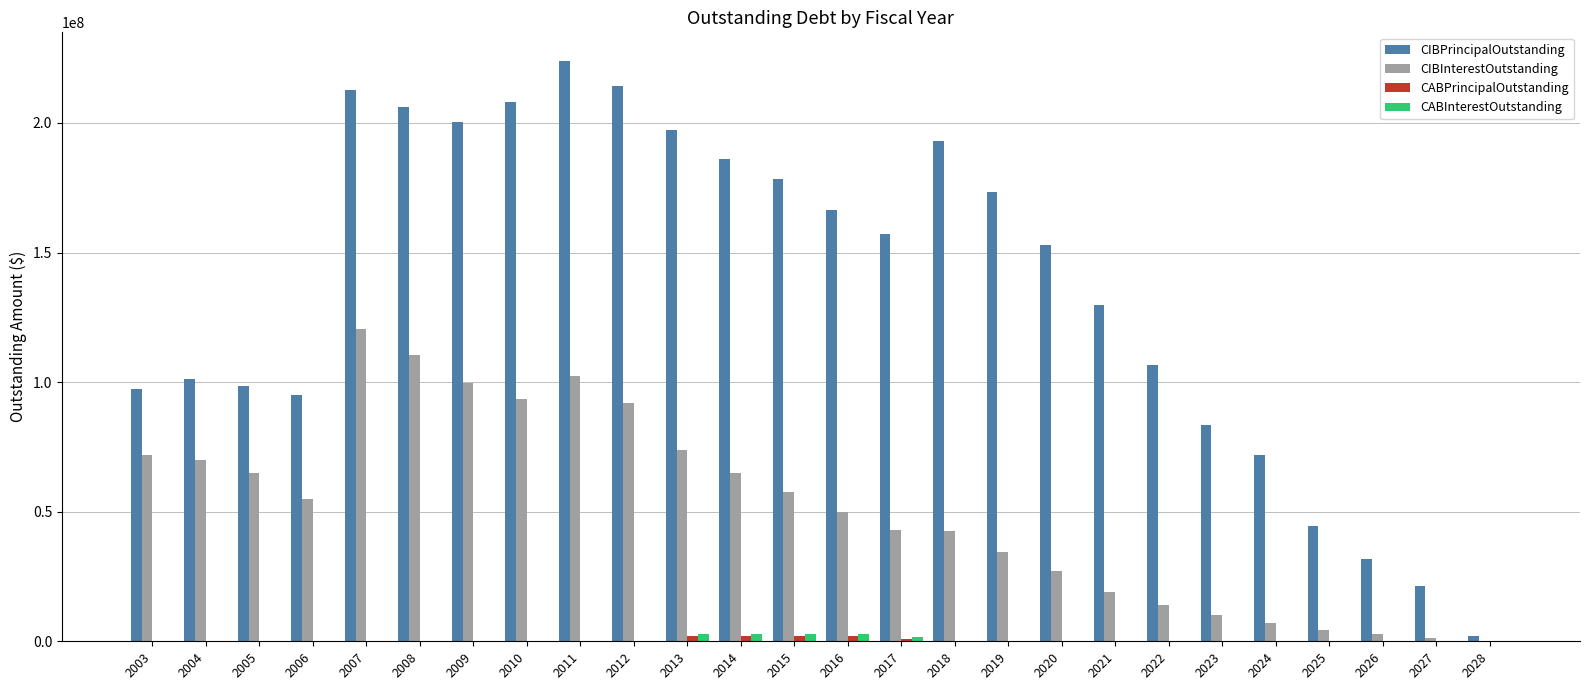

What is the highest value of the CIBPrincipalOutstanding series?

223790000.0